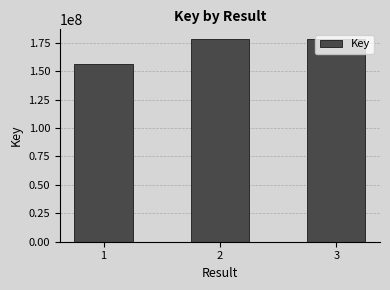

True or false: the data shows 112172619 at 3.

False